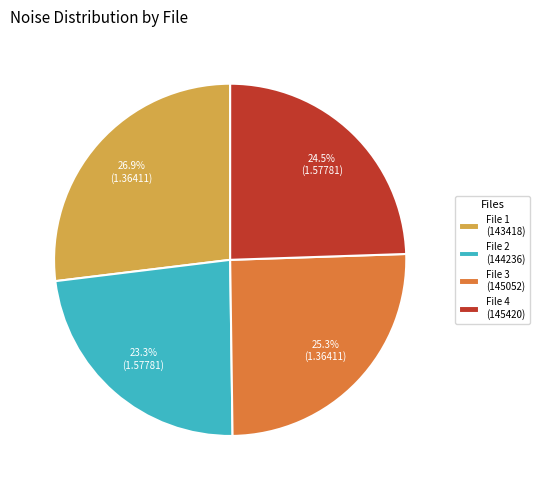

Is File 1 (143418) the majority of the pie?

No